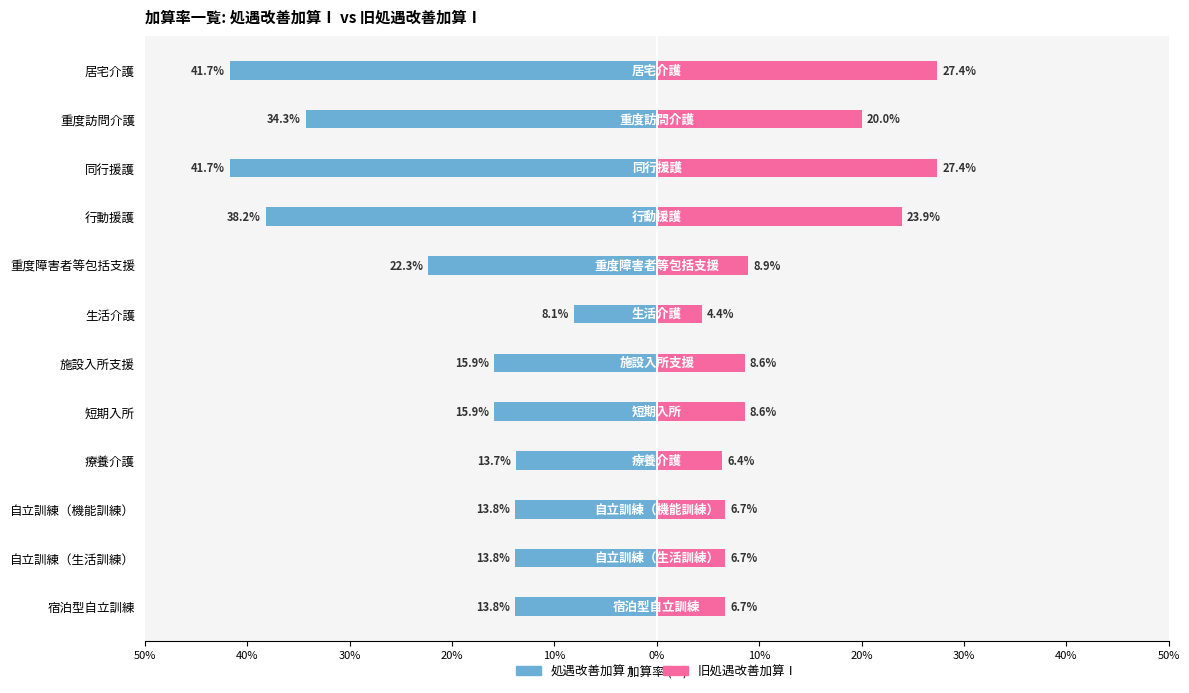

How many bars are there in each group?

2